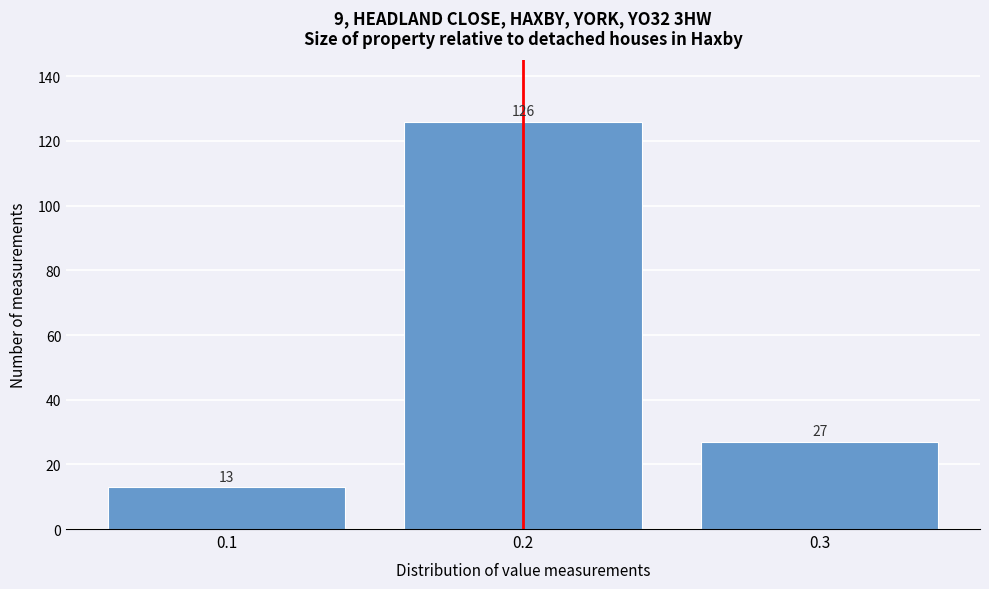

Reading left to right, list every bar in this chart as the range it spans on the x-axis followed by its height.

0.05 to 0.15: 13
0.15 to 0.25: 126
0.25 to 0.35: 27